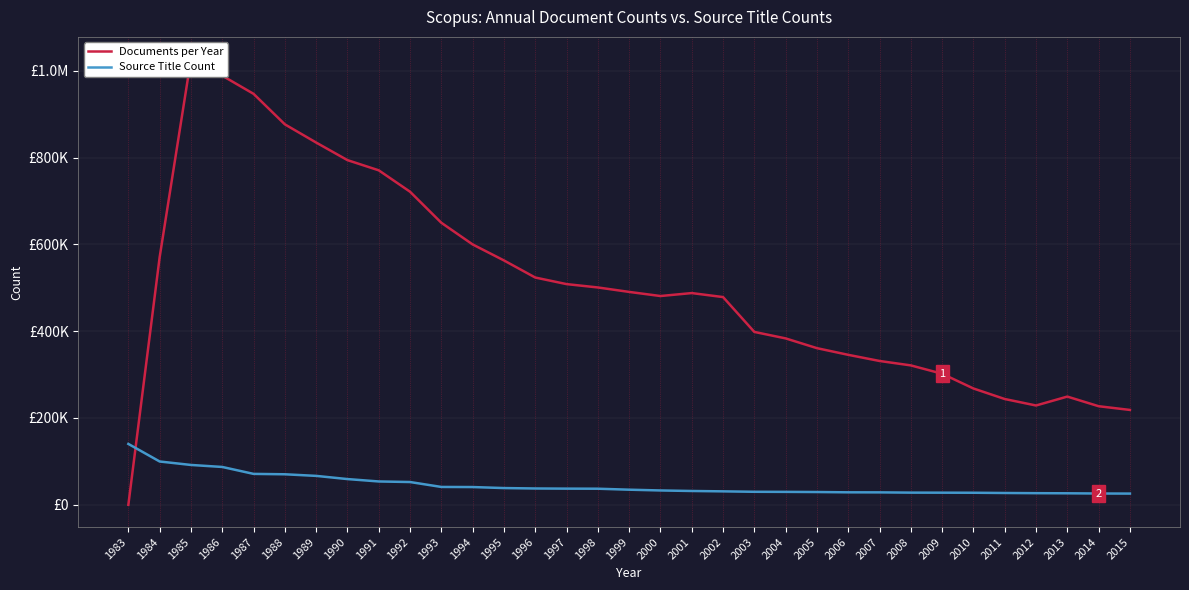

What is the spread (max minus min) of values at 2003?

368294